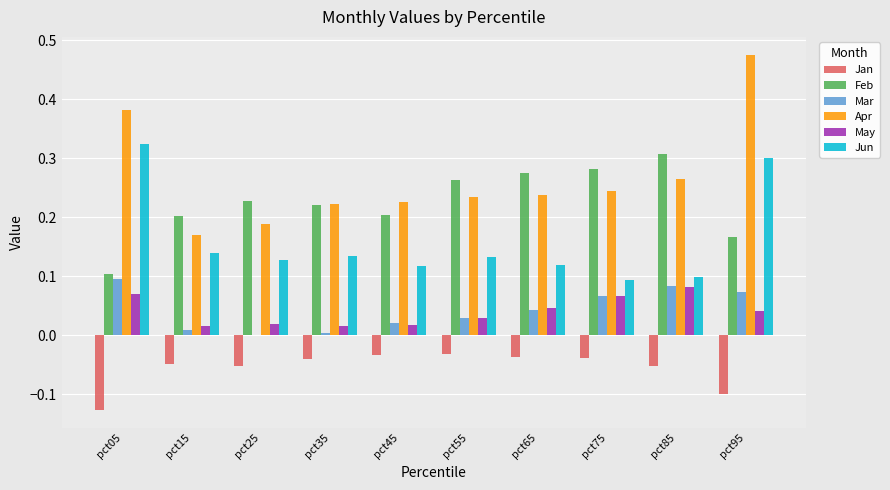

Which series changed the most between pct25 and pct45?

Apr